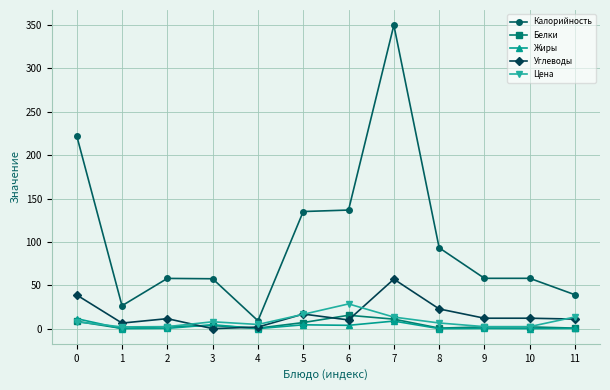

The Цена series shows 7.8 at 0. True or false?

True